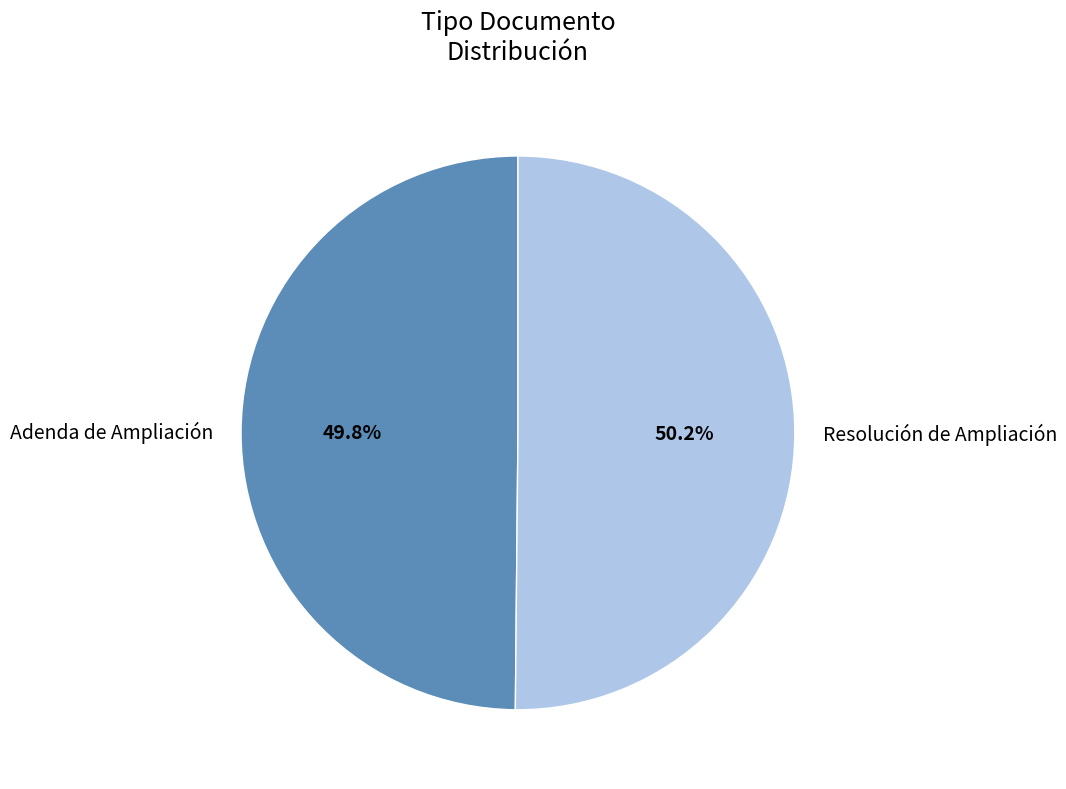

Is there a majority slice in this chart?

Yes